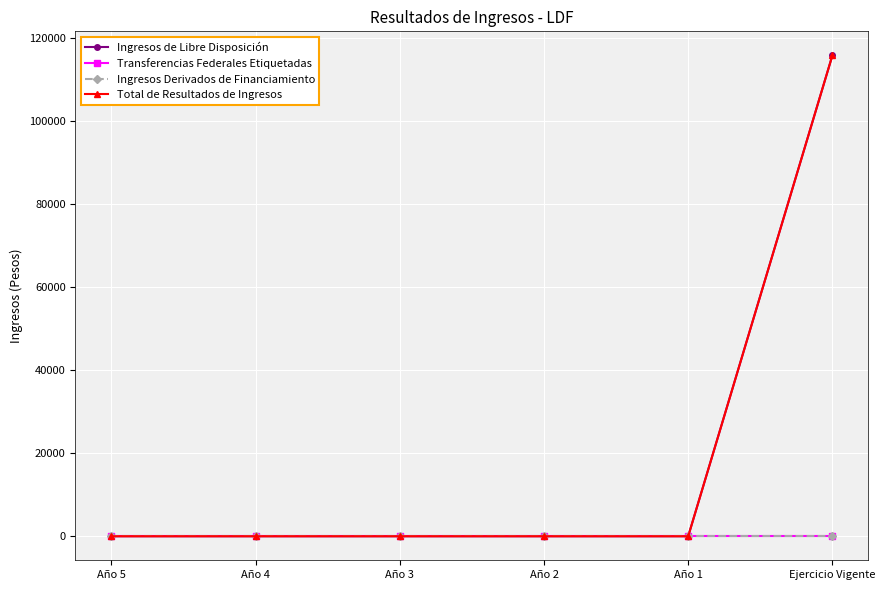

List the series in order of their peak value, highest first.

Ingresos de Libre Disposición, Total de Resultados de Ingresos, Transferencias Federales Etiquetadas, Ingresos Derivados de Financiamiento